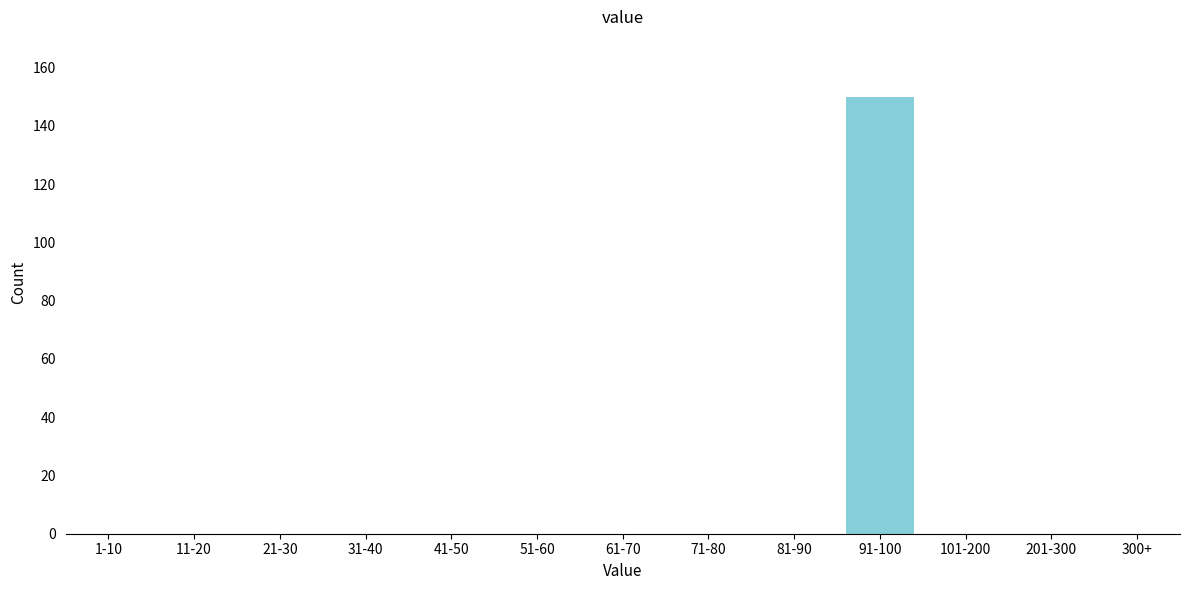

Reading right to left, extract all data points from this chart.

300+=0	201-300=0	101-200=0	91-100=150	81-90=0	71-80=0	61-70=0	51-60=0	41-50=0	31-40=0	21-30=0	11-20=0	1-10=0